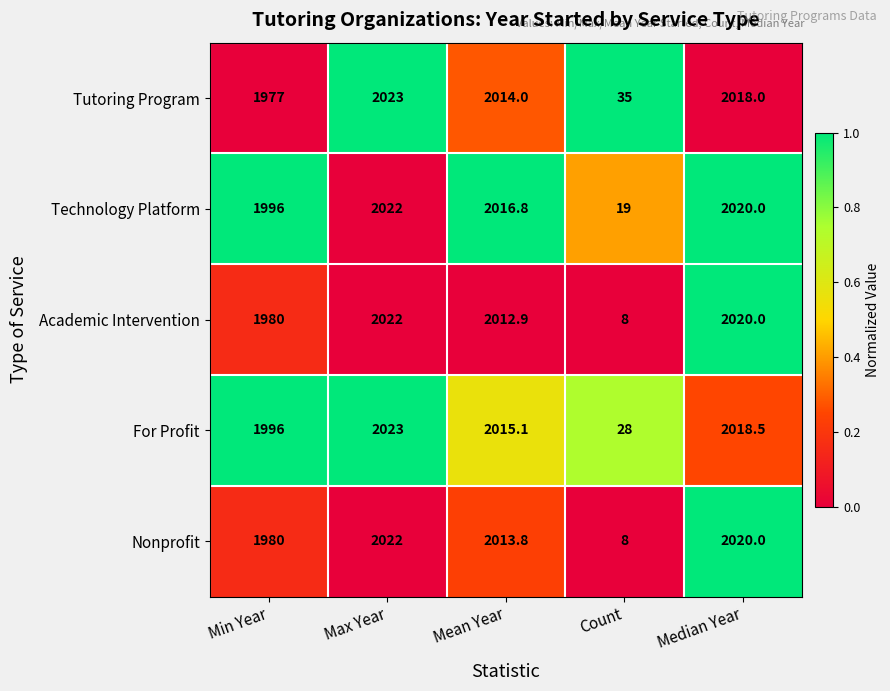

At which label is Tutoring Program closest to 1029?

Min Year